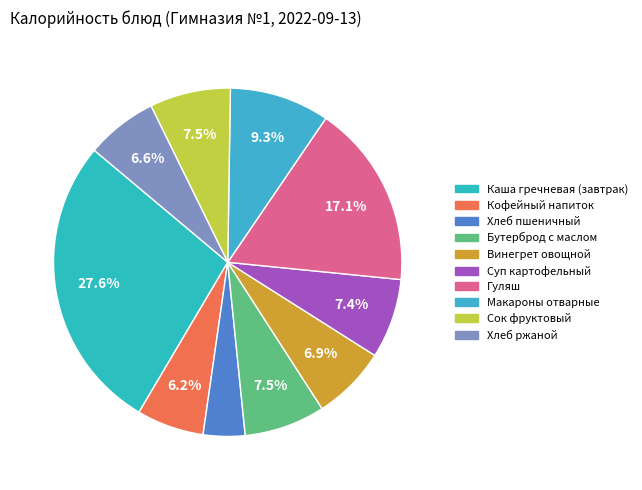

To the nearest percent, what portion does Сок фруктовый represent?

8%